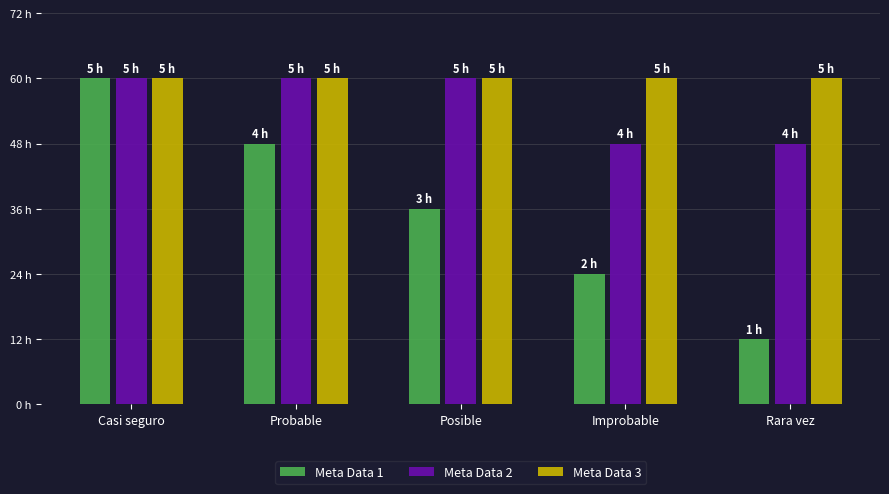

Which category has the lowest value in the Meta Data 1 series?

Rara vez